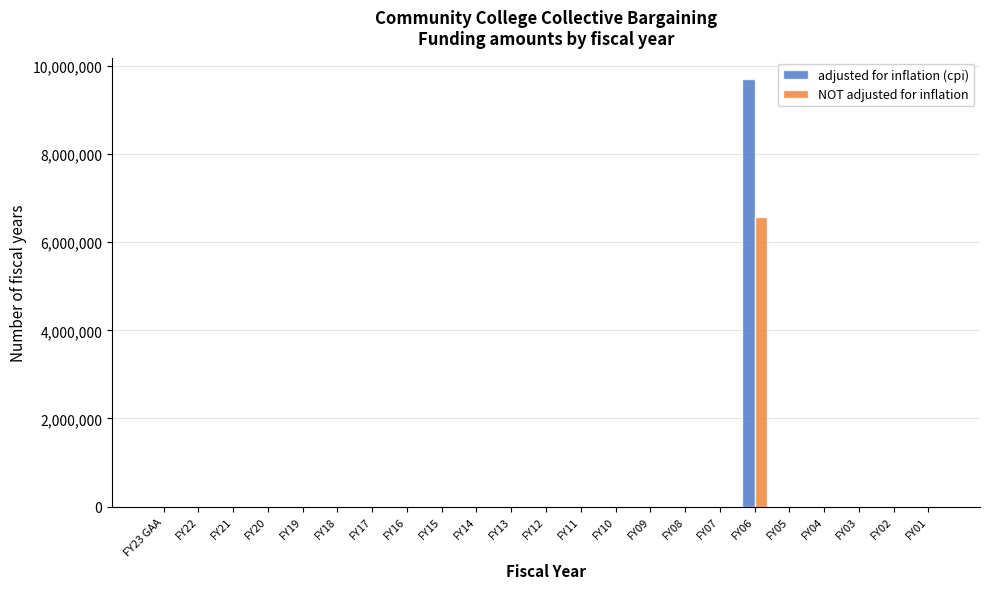

What is the greatest value displayed?

9703393